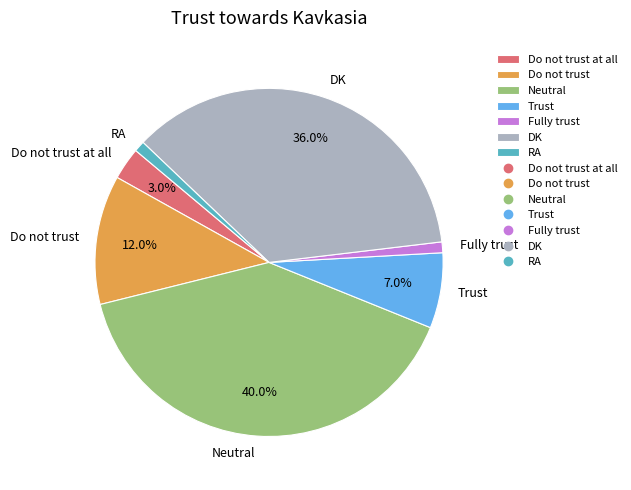

What percentage is the Fully trust slice, to the nearest percent?

1%